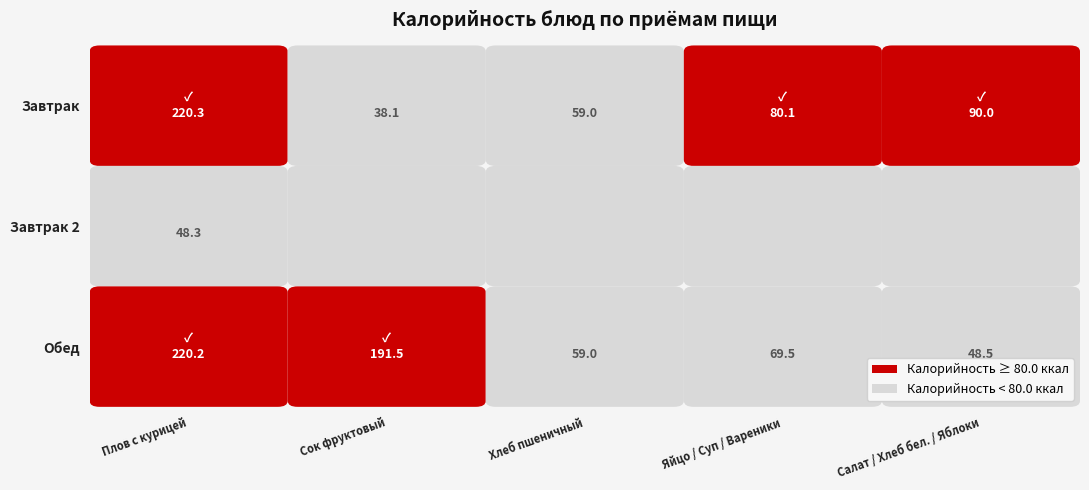

True or false: Завтрак 2 has a value of -22.4 at 4.

False